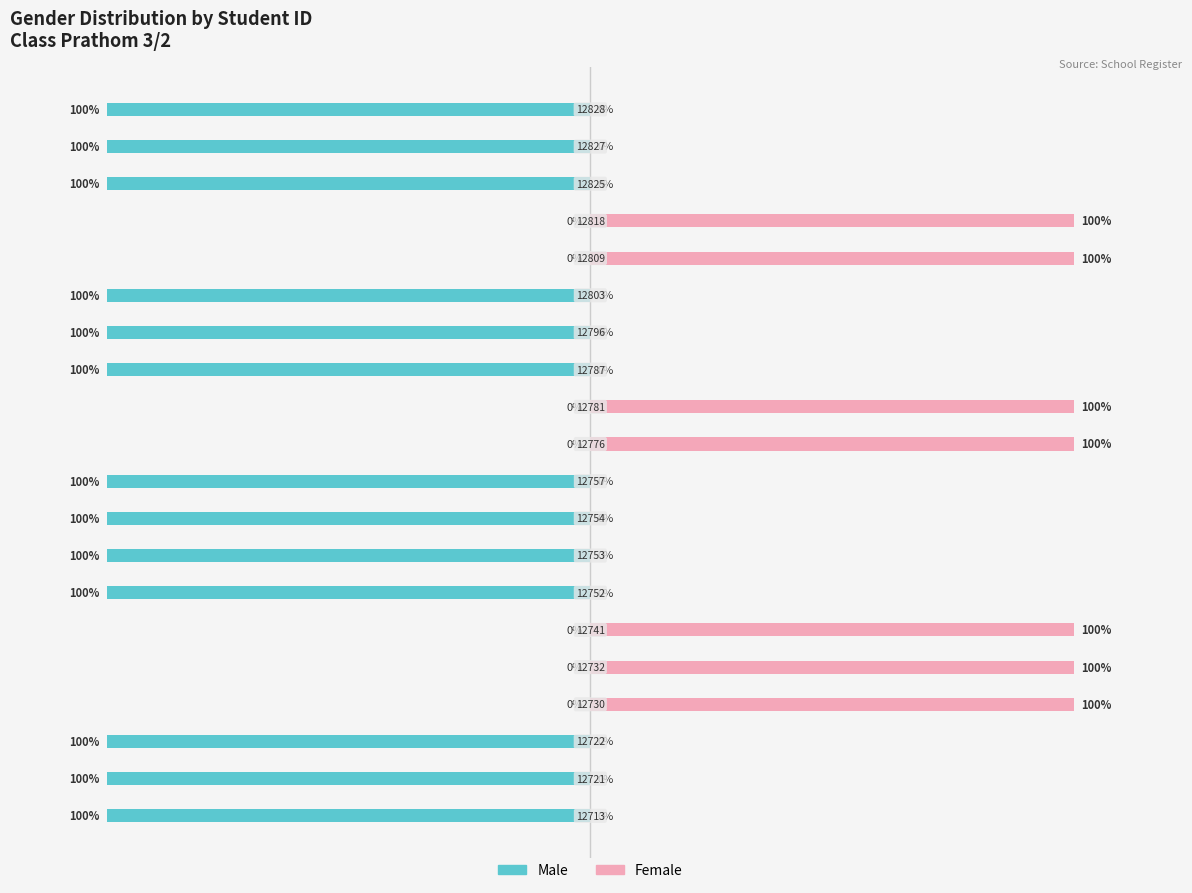

How many values in the Male series exceed -100?

7